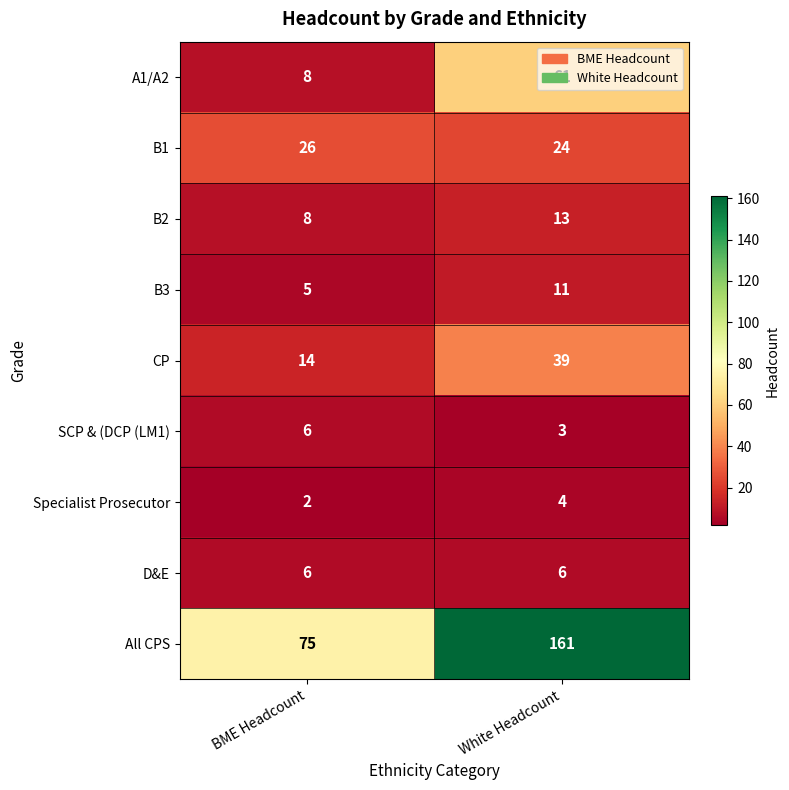

At which category is the sum across all series the highest?

White Headcount